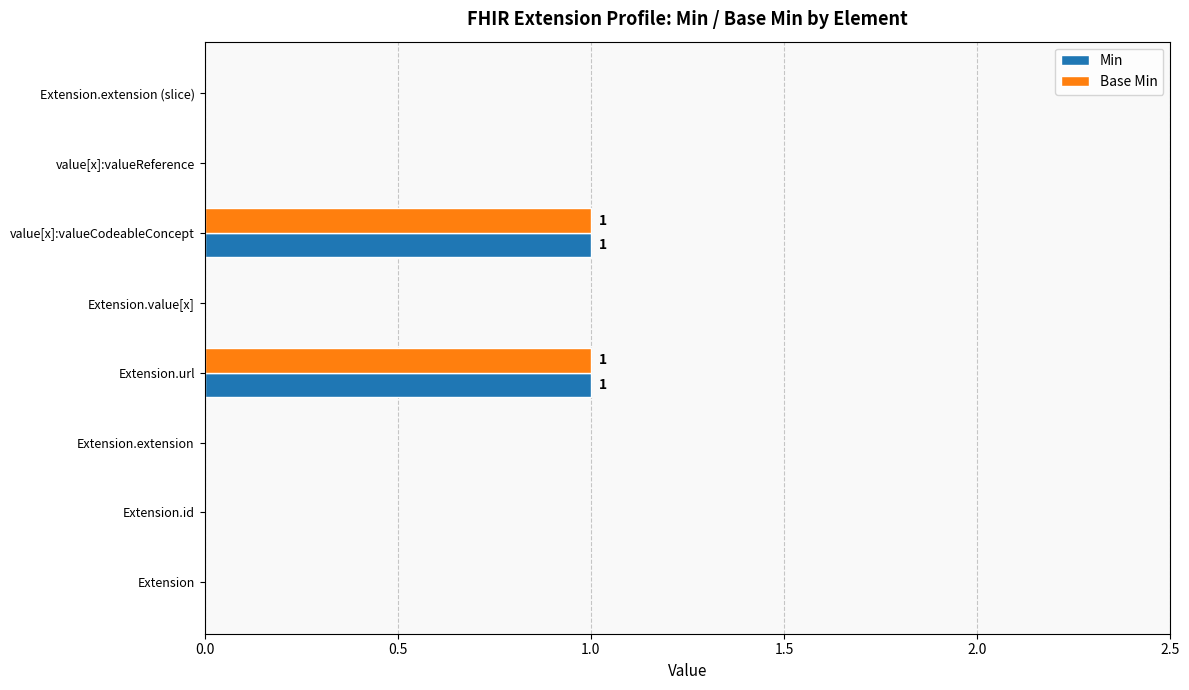

True or false: Base Min has a value of 0 at Extension.

True